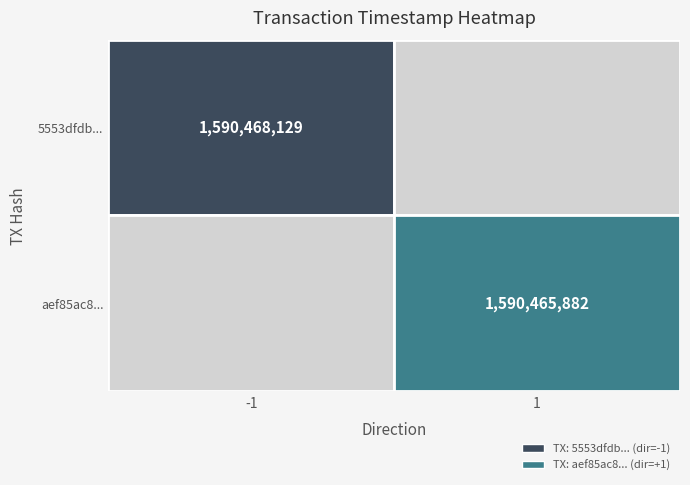

Which series has the largest total across all categories?

5553dfdbf1d84efa7162d493ecffd39c66960e6